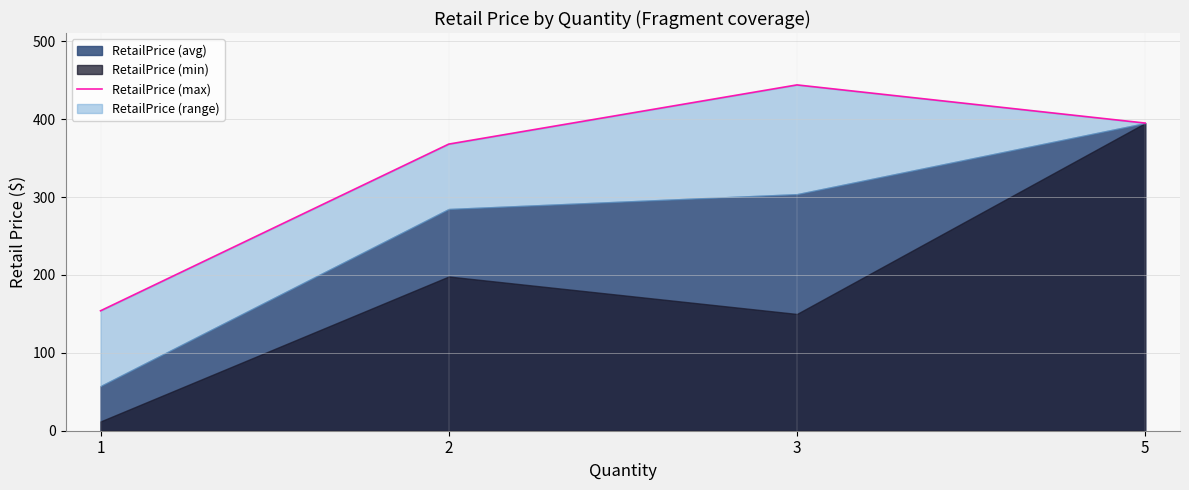

Rank the categories by value from lowest to highest.

1, 2, 5, 3